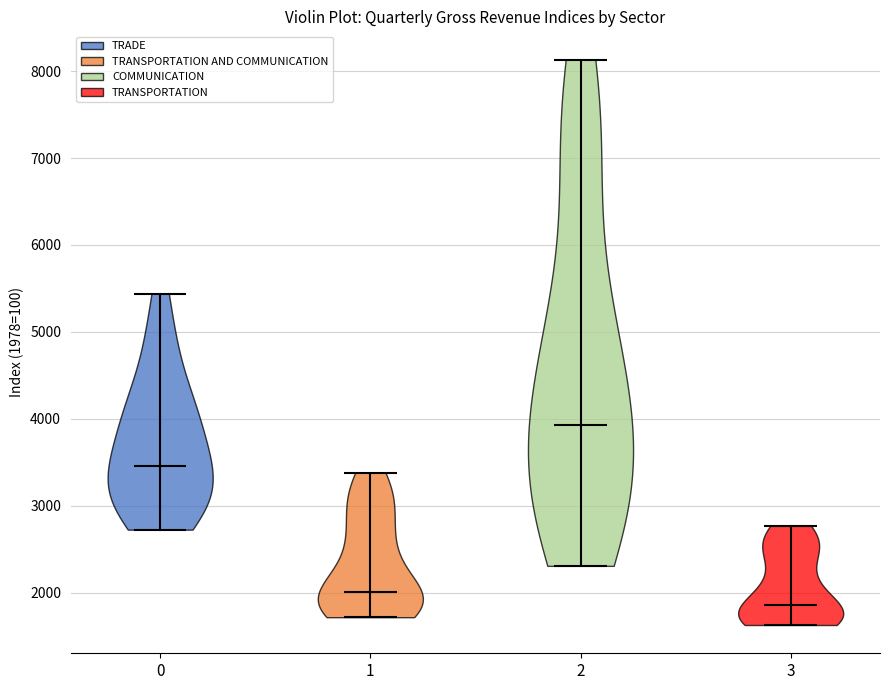

Which violin has the lowest median line?

3